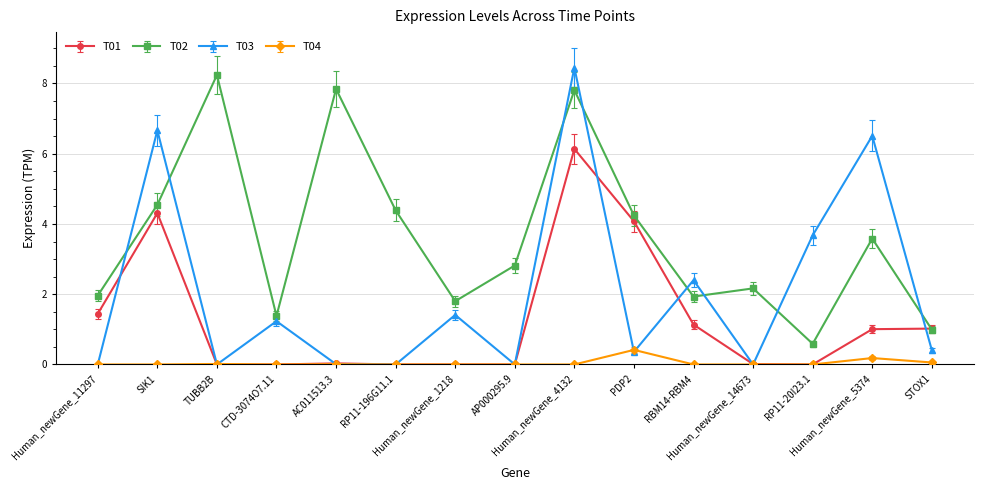

Rank the series by their maximum value, from lowest to highest.

T04, T01, T02, T03